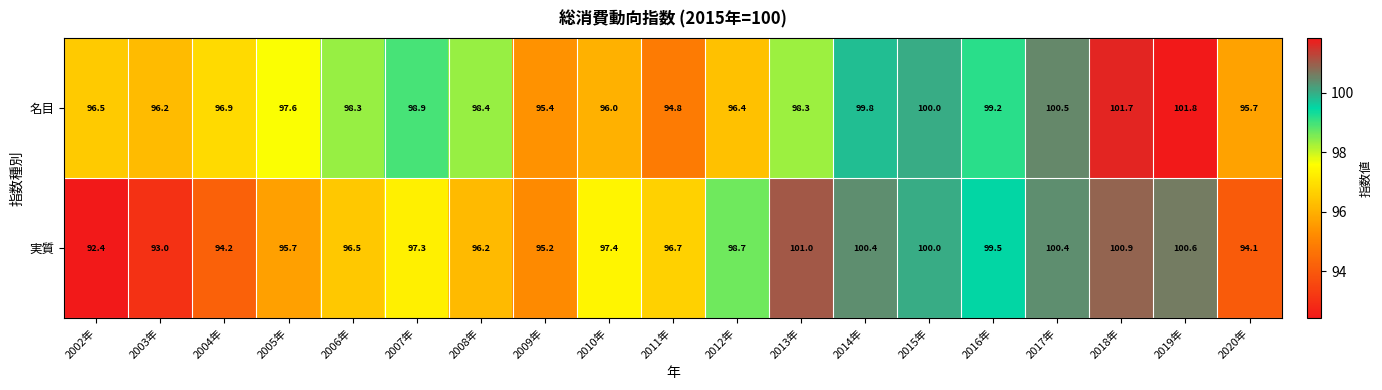

Which series has the largest range (max minus min)?

実質